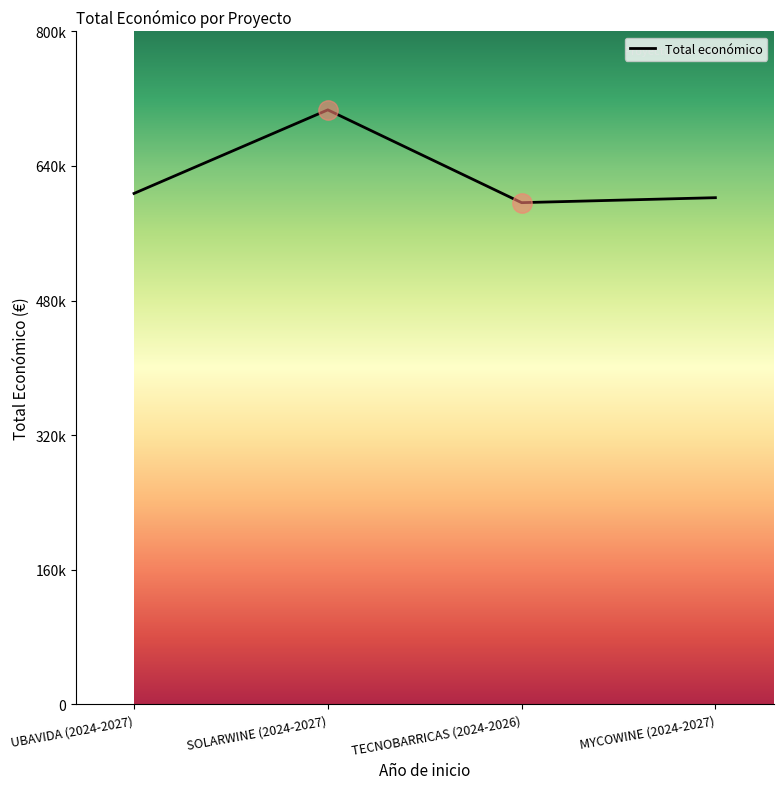

What position from the right is SOLARWINE (2024-2027)?

3